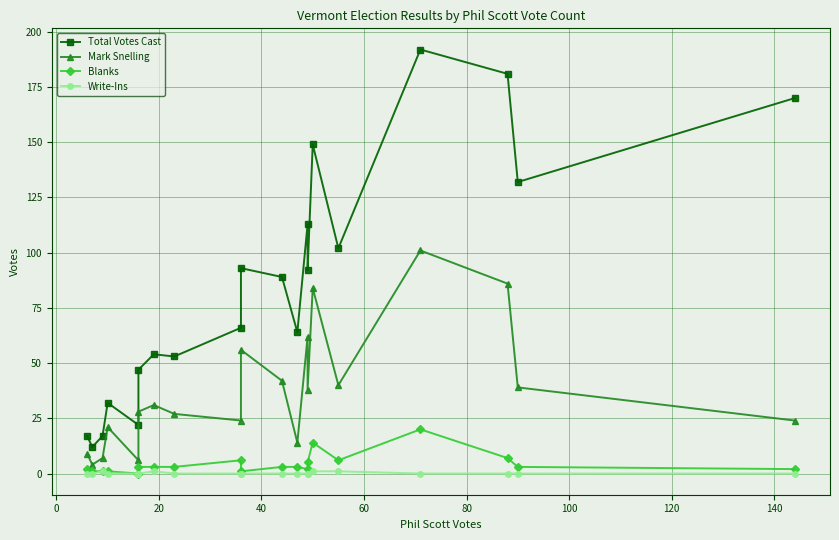

What is the difference between the highest and lowest values at 20?

16